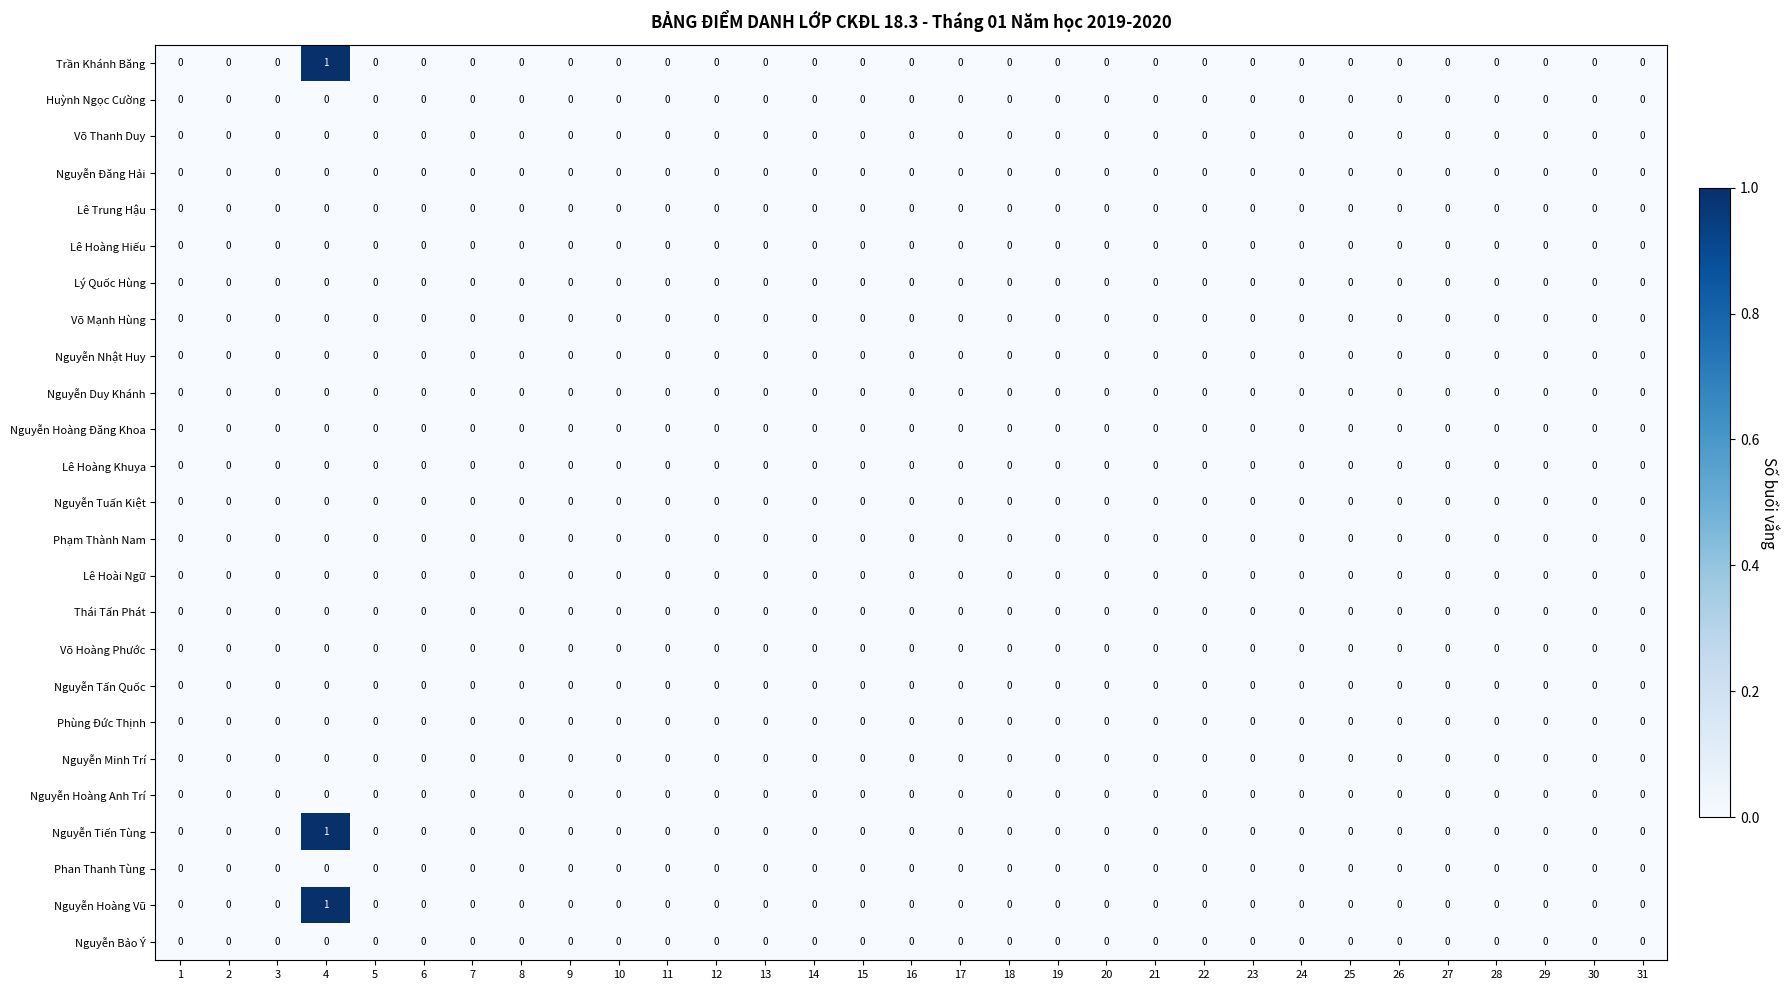

The value of Lê Hoàng Hiếu at 25 is 0. True or false?

True